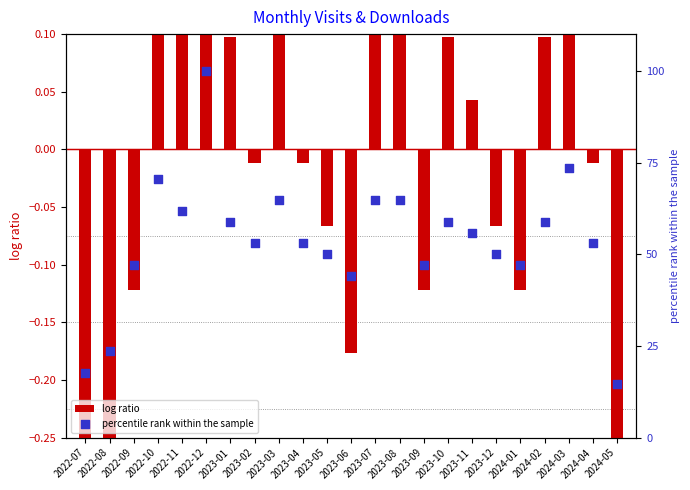

At how many categories does at least one series exceed 0?

23